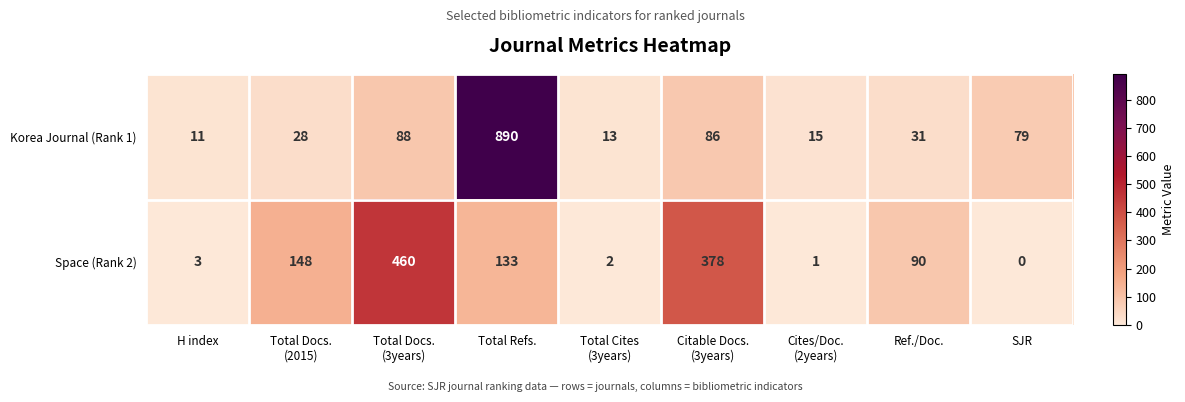

At which category does the chart reach its minimum across all series?

SJR